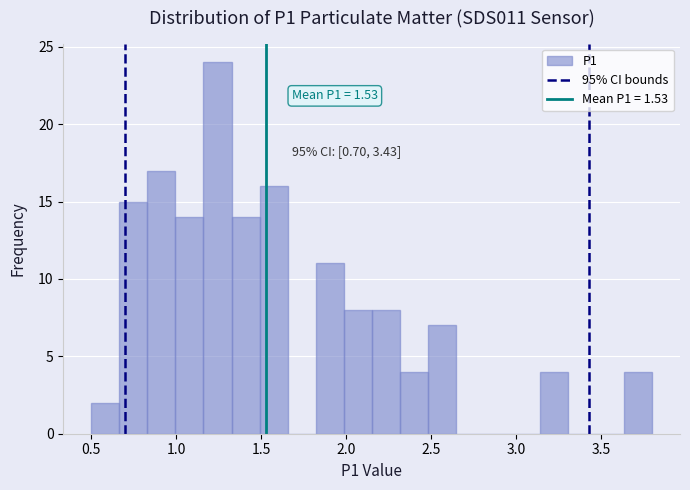

Read against the x-axis, roughly where is the centre of the tallest bar?

1.25